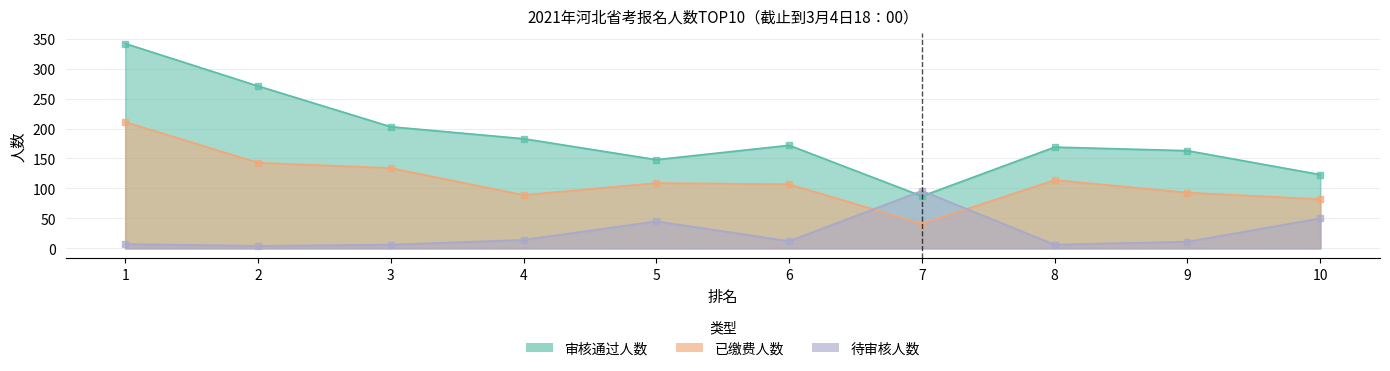

What is the value of the 已缴费人数 point at the 9th from the left?

93